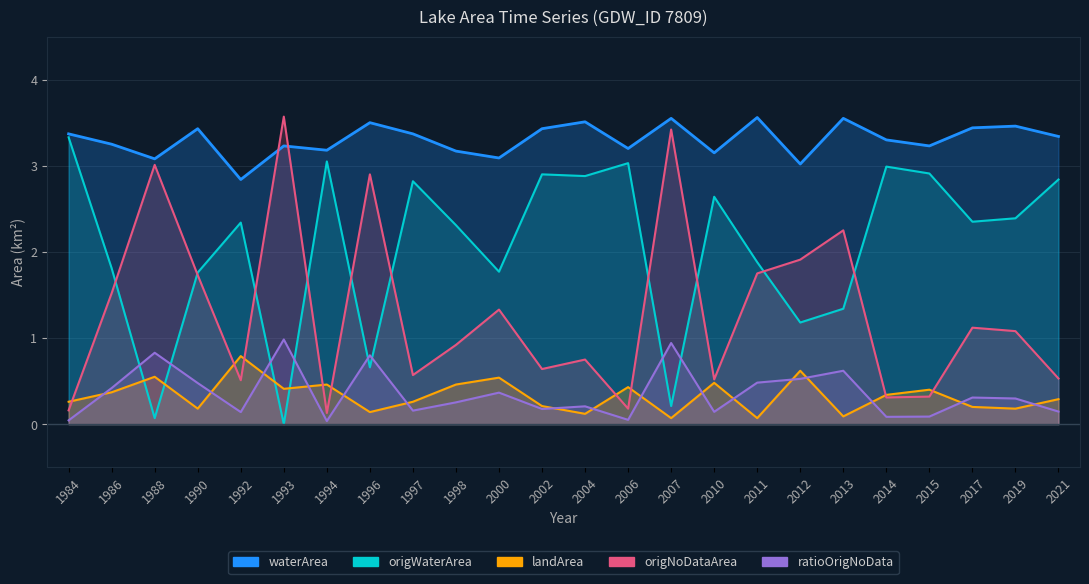

In ratioOrigNoData, how many points are higher than both neighbors (excluding endpoints)?

8